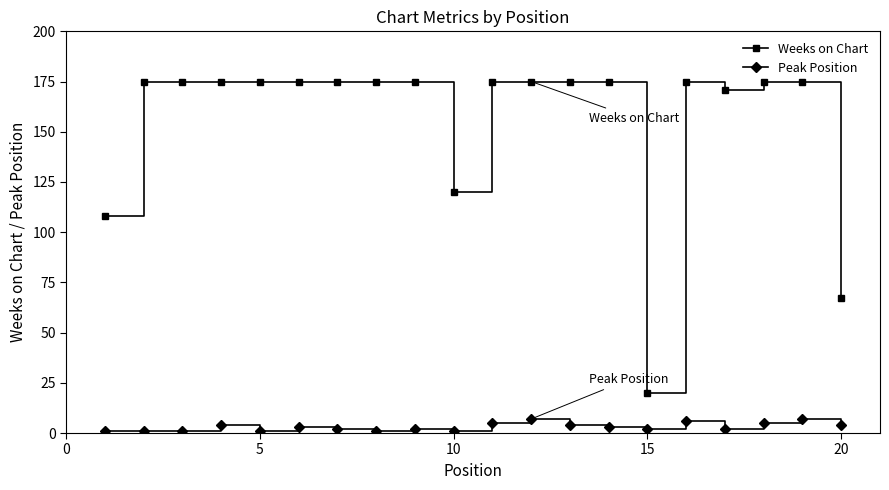

Which series has the largest range (max minus min)?

Weeks on Chart